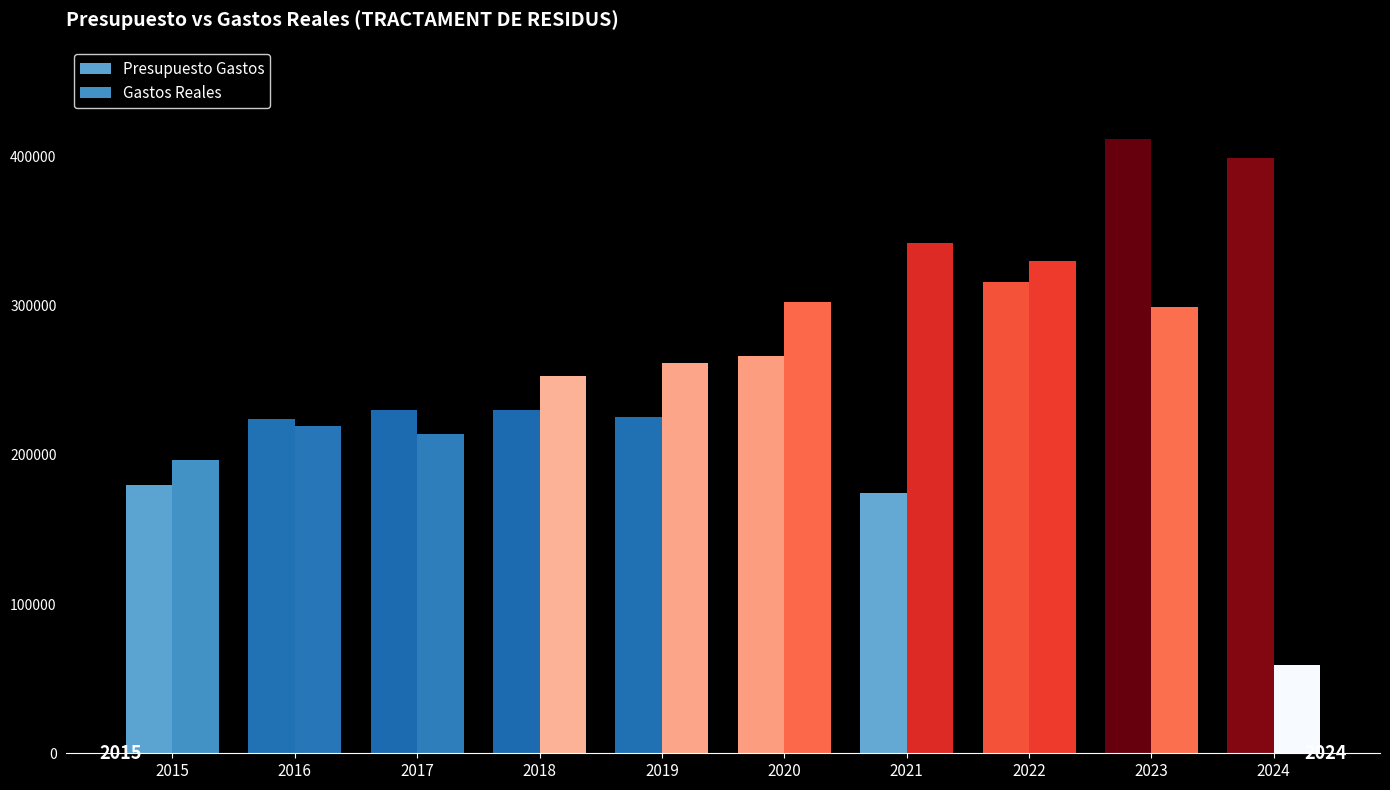

How many groups of bars are there?

10